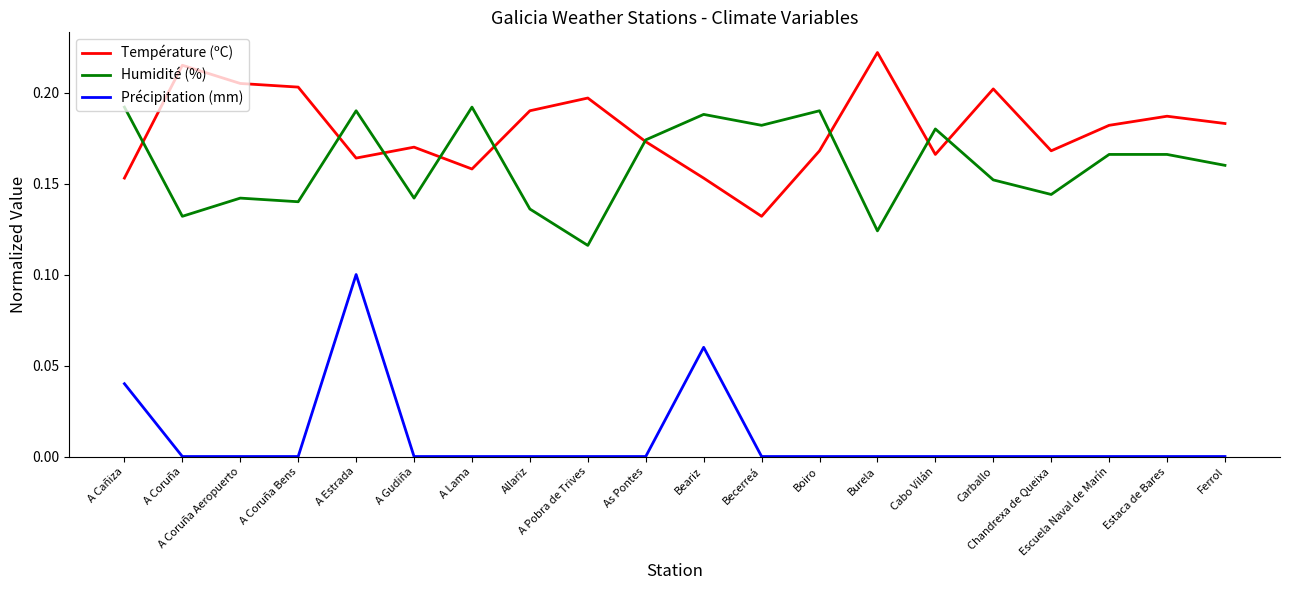

How many interior local valleys does the Température (ºC) series have?

5